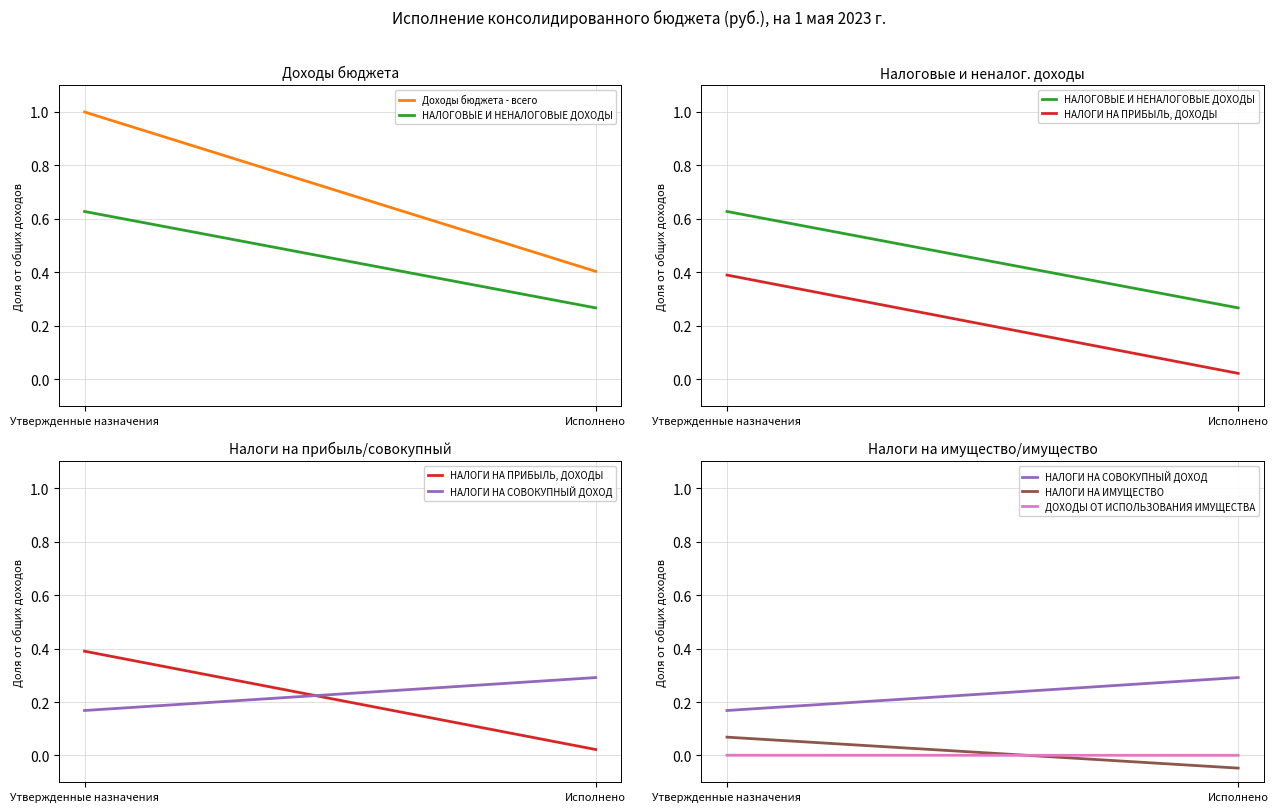

What is the sum of the НАЛОГОВЫЕ И НЕНАЛОГОВЫЕ ДОХОДЫ values at Утвержденные назначения and Исполнено?

0.9